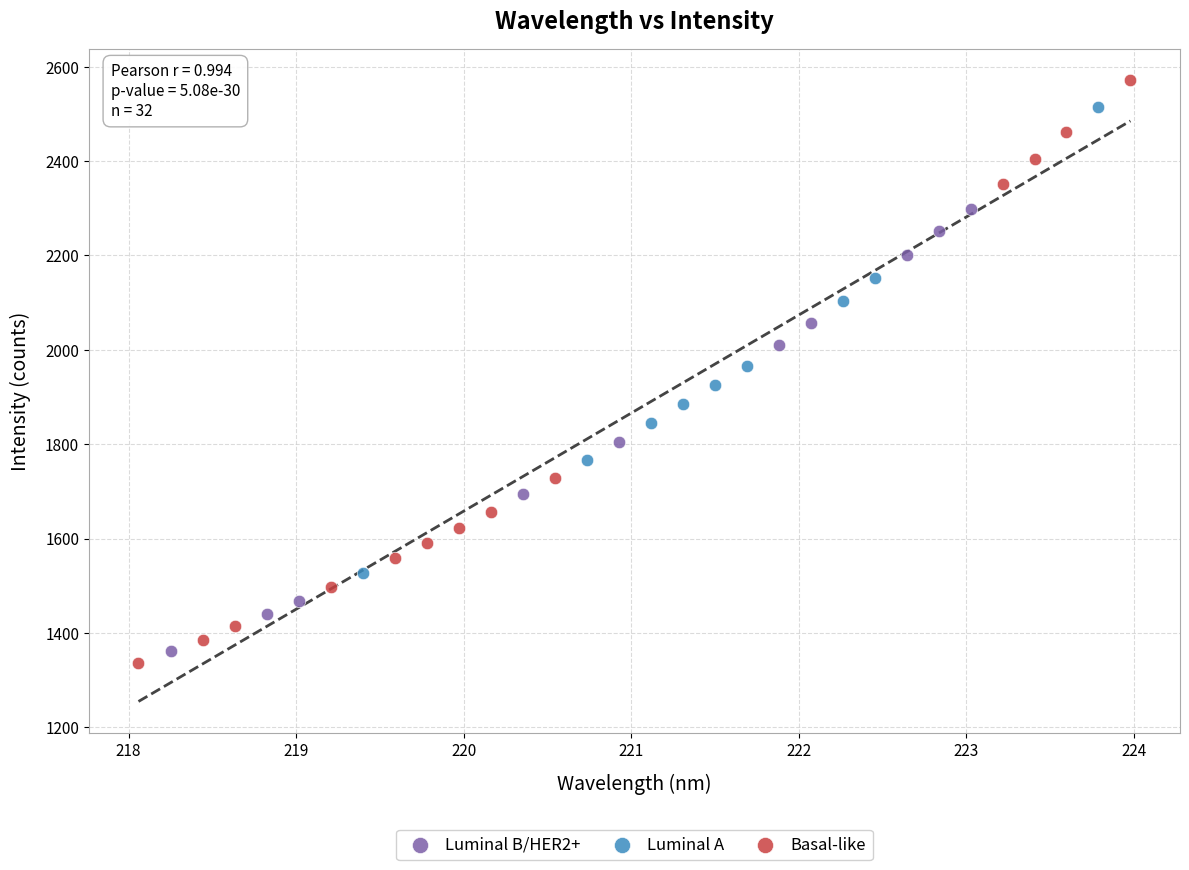

Which series contains the lowest Y value?

Basal-like